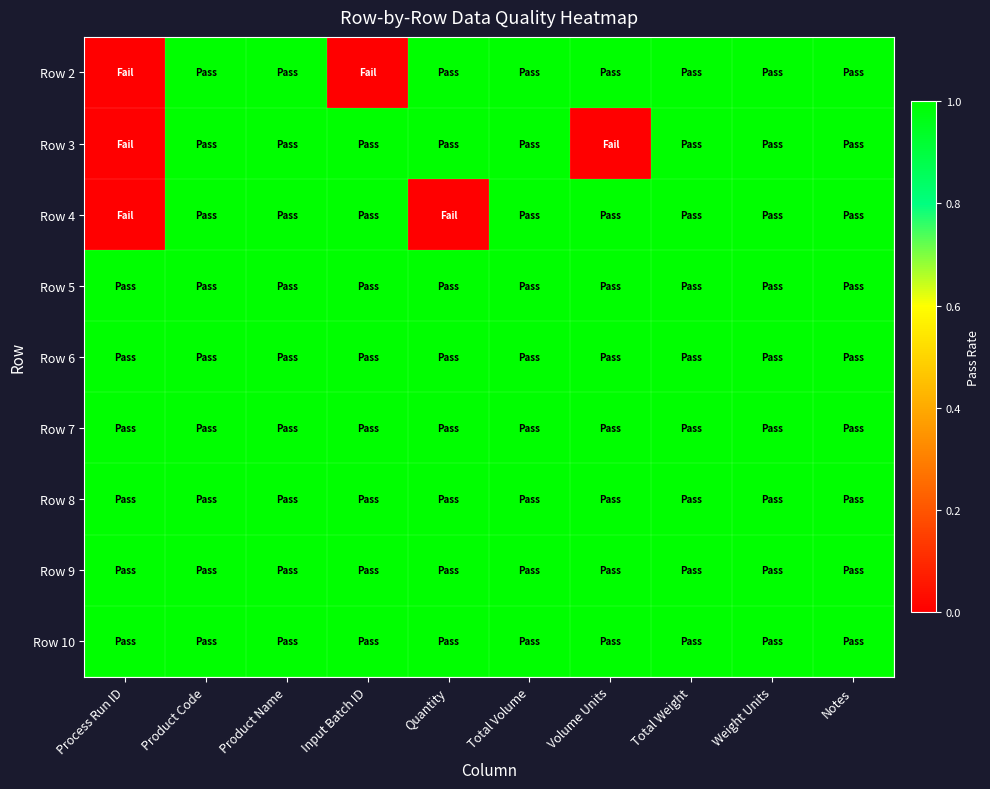

Reading left to right, transcribe all the data shown in this chart.

Row 2: Process Run ID=0	Product Code=1	Product Name=1	Input Batch ID=0	Quantity=1	Total Volume=1	Volume Units=1	Total Weight=1	Weight Units=1	Notes=1
Row 3: Process Run ID=0	Product Code=1	Product Name=1	Input Batch ID=1	Quantity=1	Total Volume=1	Volume Units=0	Total Weight=1	Weight Units=1	Notes=1
Row 4: Process Run ID=0	Product Code=1	Product Name=1	Input Batch ID=1	Quantity=0	Total Volume=1	Volume Units=1	Total Weight=1	Weight Units=1	Notes=1
Row 5: Process Run ID=1	Product Code=1	Product Name=1	Input Batch ID=1	Quantity=1	Total Volume=1	Volume Units=1	Total Weight=1	Weight Units=1	Notes=1
Row 6: Process Run ID=1	Product Code=1	Product Name=1	Input Batch ID=1	Quantity=1	Total Volume=1	Volume Units=1	Total Weight=1	Weight Units=1	Notes=1
Row 7: Process Run ID=1	Product Code=1	Product Name=1	Input Batch ID=1	Quantity=1	Total Volume=1	Volume Units=1	Total Weight=1	Weight Units=1	Notes=1
Row 8: Process Run ID=1	Product Code=1	Product Name=1	Input Batch ID=1	Quantity=1	Total Volume=1	Volume Units=1	Total Weight=1	Weight Units=1	Notes=1
Row 9: Process Run ID=1	Product Code=1	Product Name=1	Input Batch ID=1	Quantity=1	Total Volume=1	Volume Units=1	Total Weight=1	Weight Units=1	Notes=1
Row 10: Process Run ID=1	Product Code=1	Product Name=1	Input Batch ID=1	Quantity=1	Total Volume=1	Volume Units=1	Total Weight=1	Weight Units=1	Notes=1